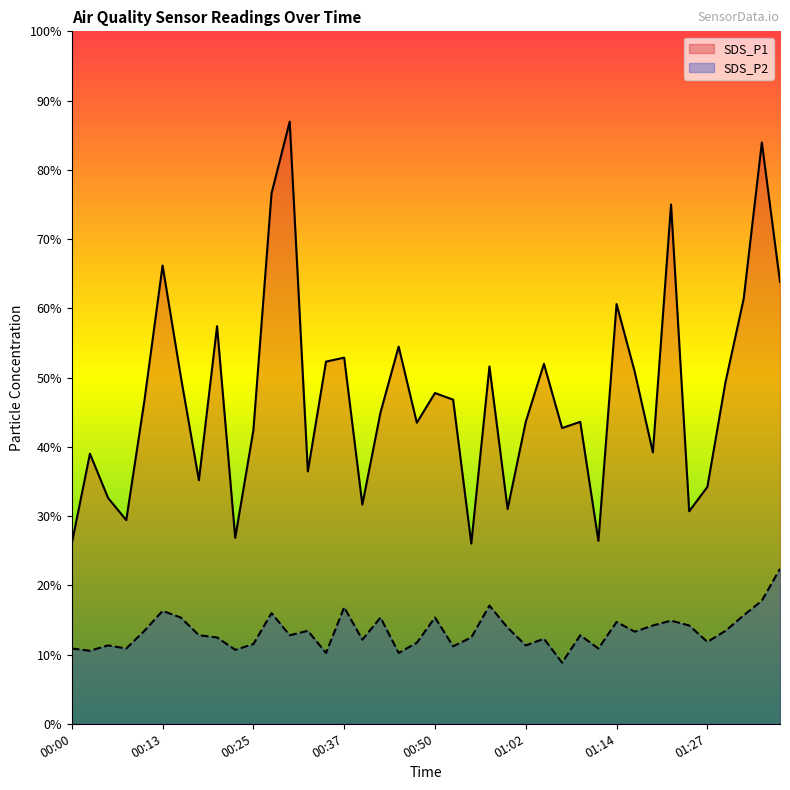

List the series in order of their peak value, lowest first.

SDS_P2, SDS_P1